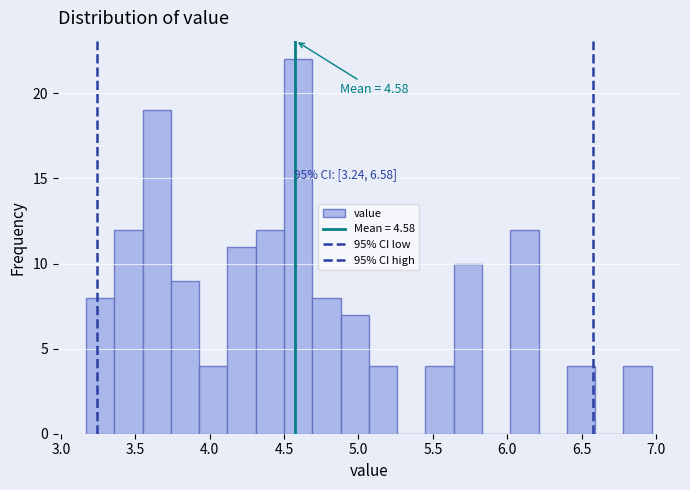

Read against the x-axis, roughly where is the centre of the tallest bar?

4.60